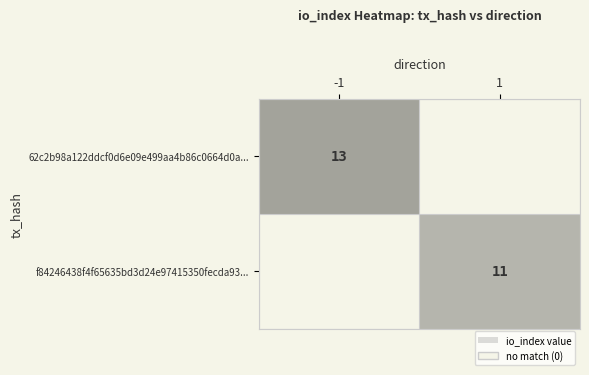

Which label corresponds to the smallest value in the chart?

1